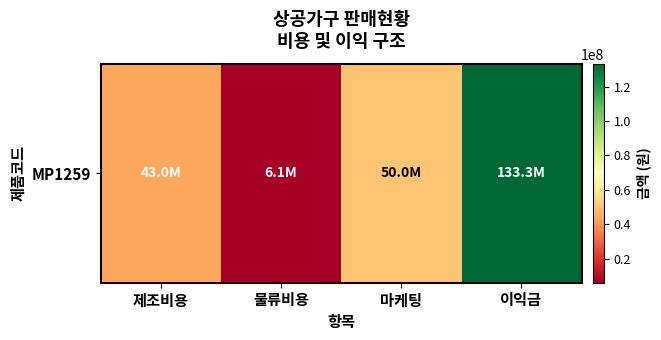

How many categories are shown in the chart?

4